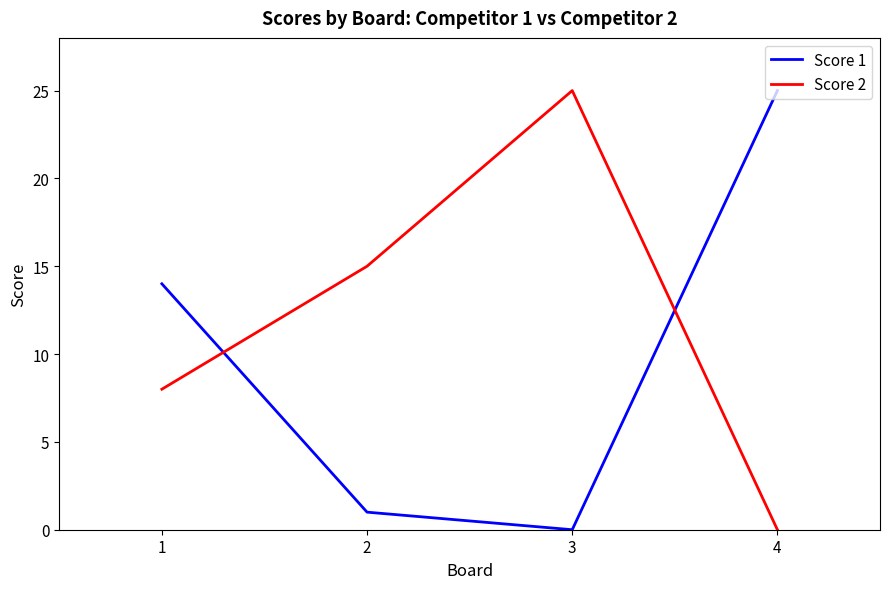

What is the difference between the second highest and minimum values in the Score 2 series?

15